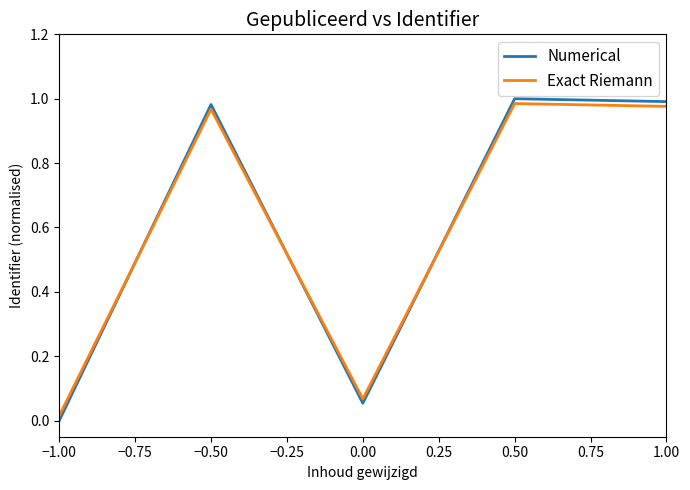

Rank the series at −1.00 from lowest to highest value.

Numerical, Exact Riemann